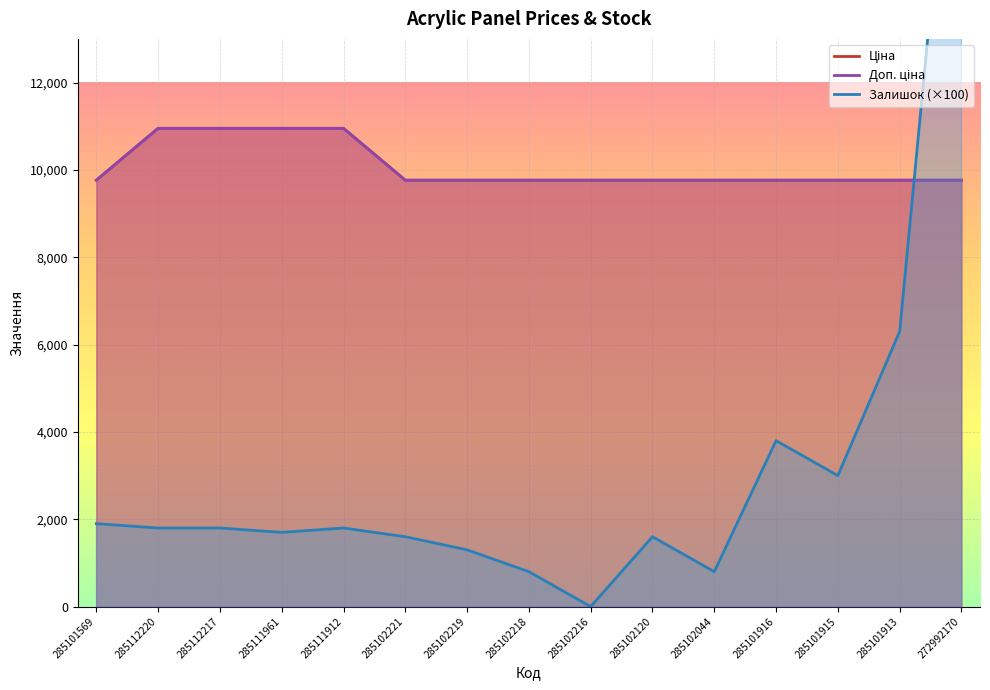

What is the sum of the Ціна values at 285102044 and 285101916?

19528.8